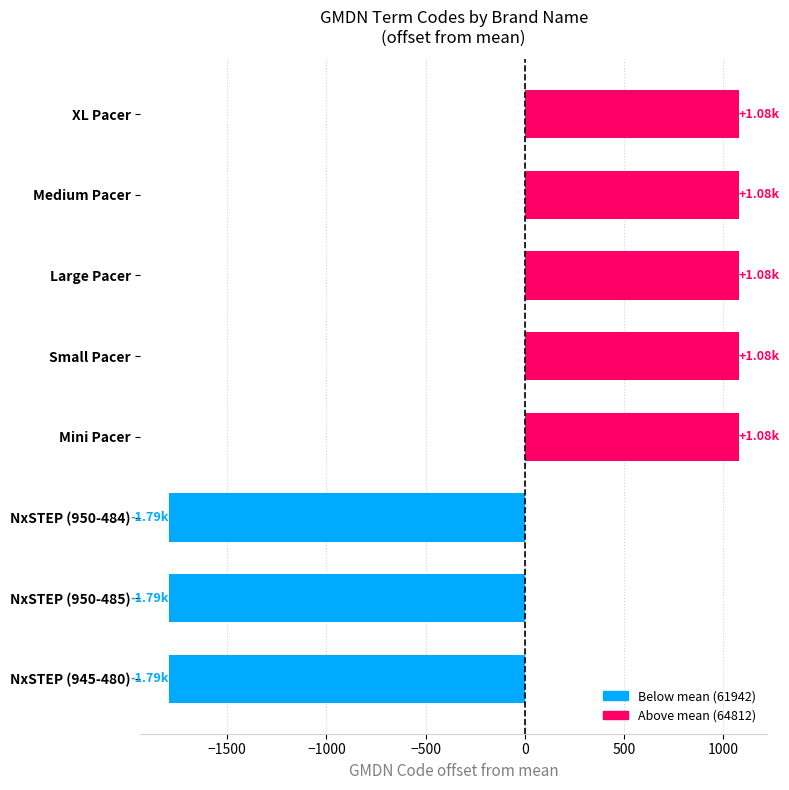

What is the sum of the values at XL Pacer and Large Pacer?

2152.5